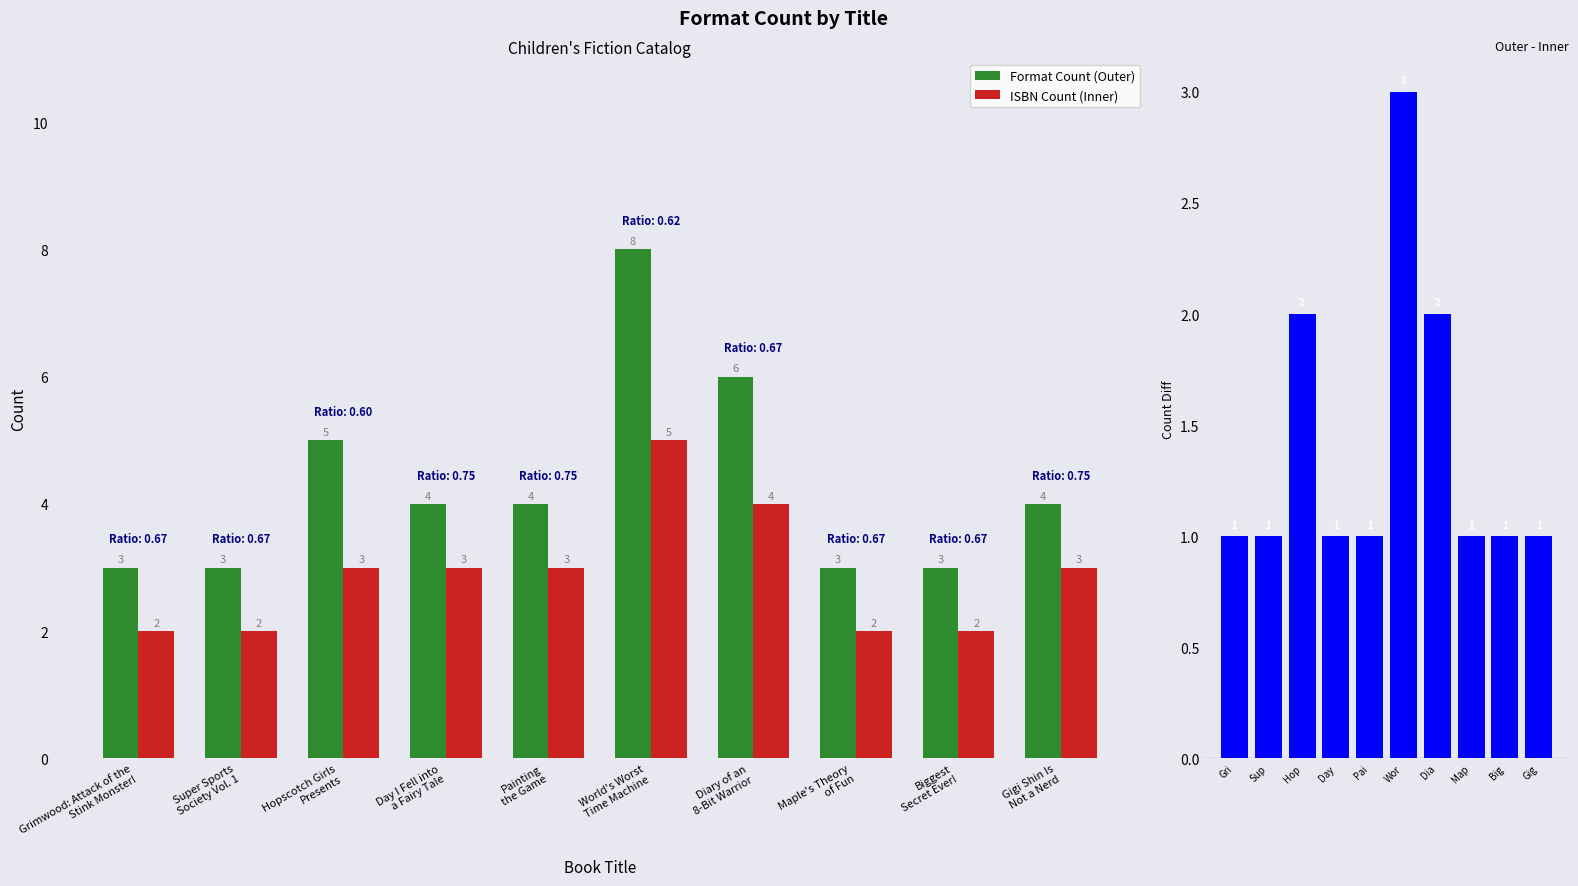

How many values in the ISBN Count (Inner) series are below 3?

4